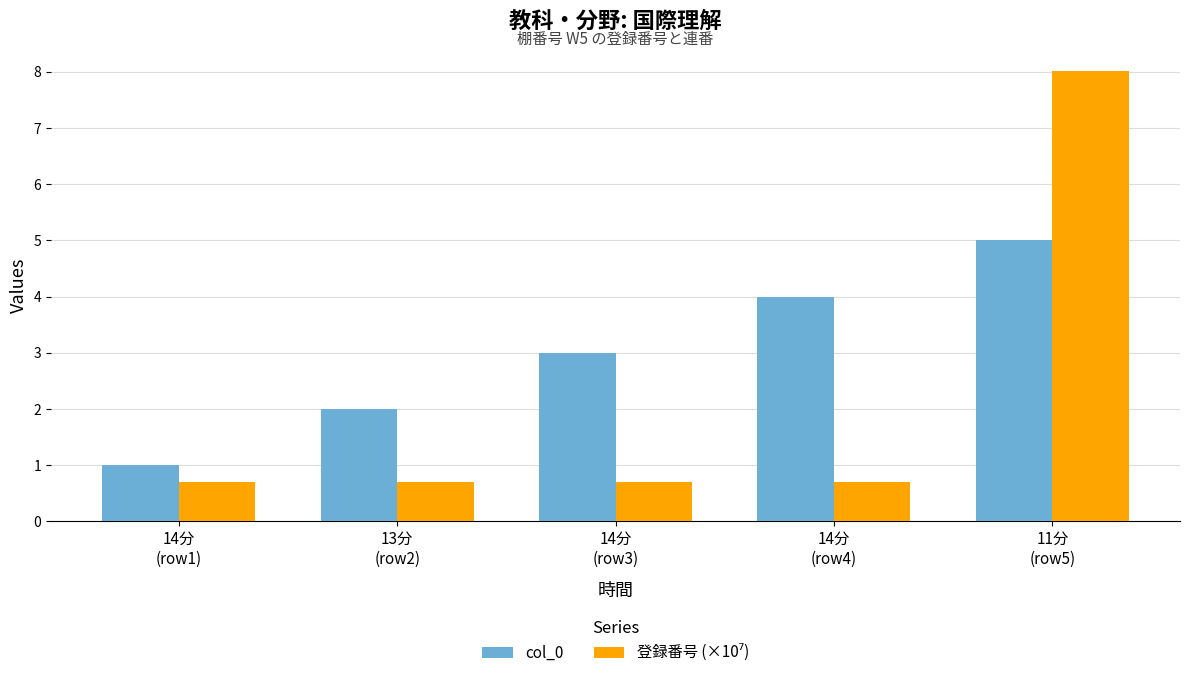

The col_0 series shows 3.0 at 14分
(row3). True or false?

True